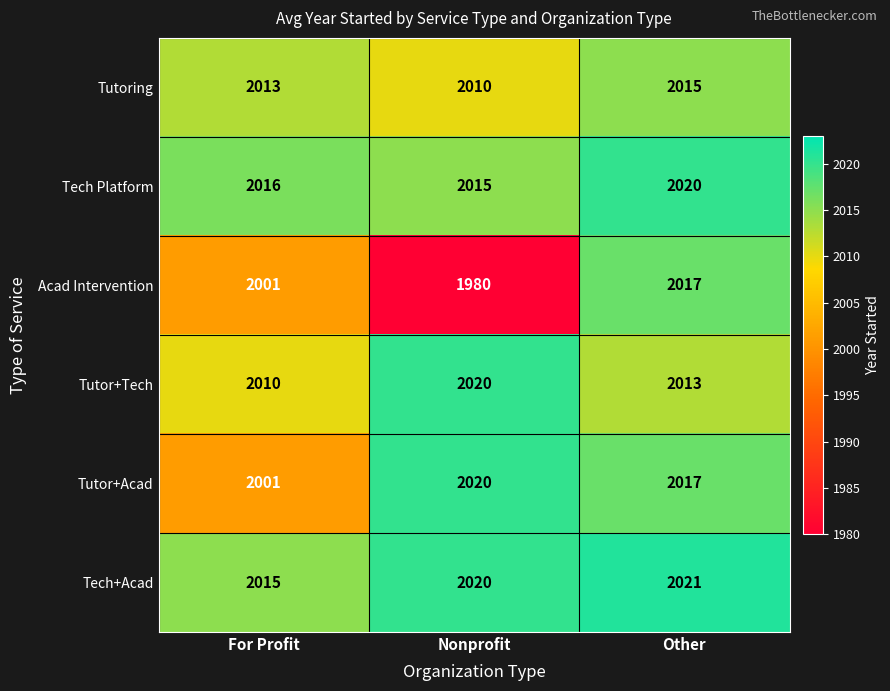

Where does the Tutor+Tech series first go above 2013?

Nonprofit